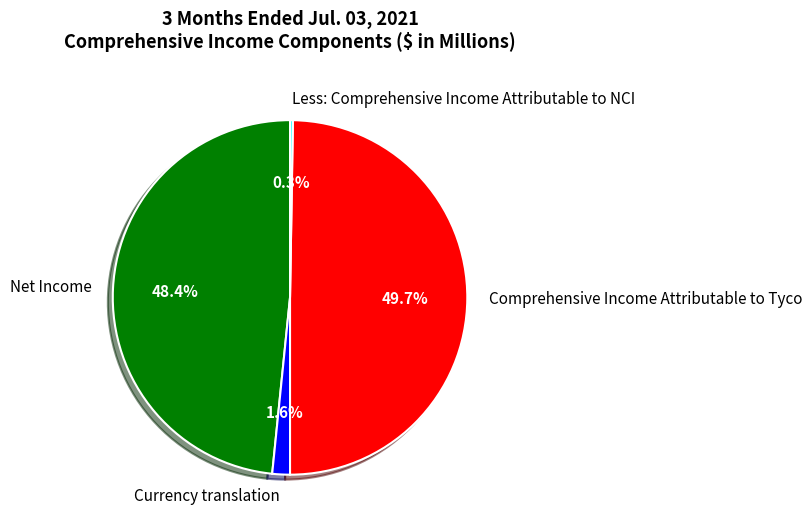

Is there any slice that represents more than half of the pie?

No